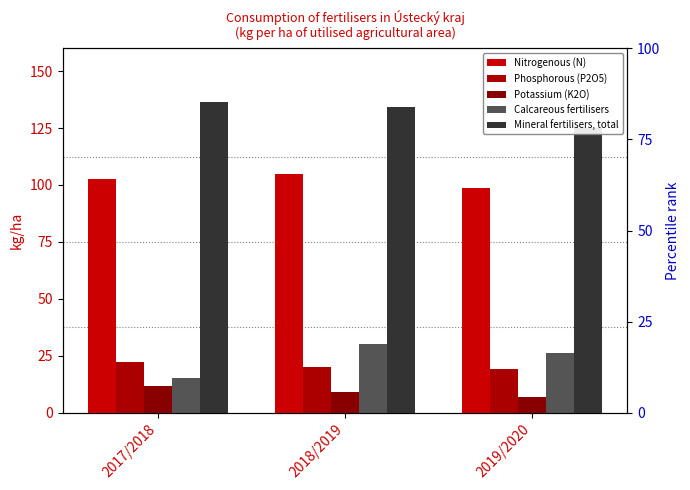

What is the highest value of the Nitrogenous (N) series?

104.9